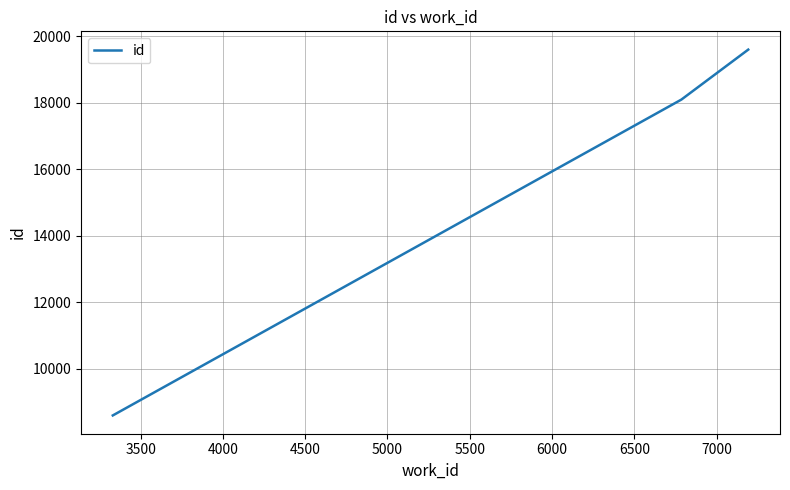

What is the average value?

15431